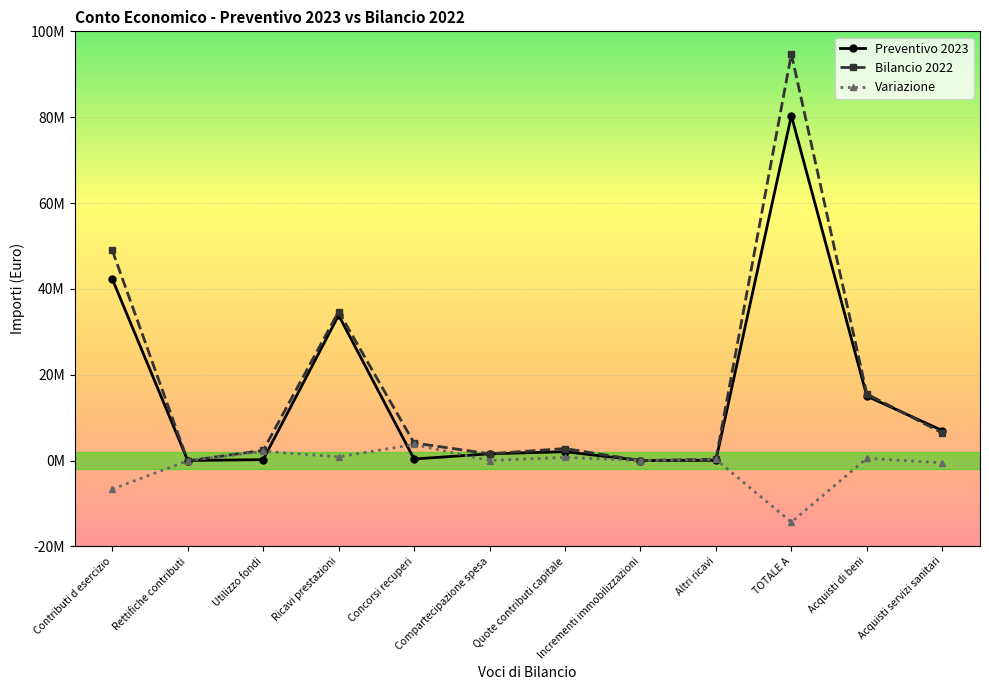

After their last crossing, which series has the higher values: Preventivo 2023 or Bilancio 2022?

Preventivo 2023